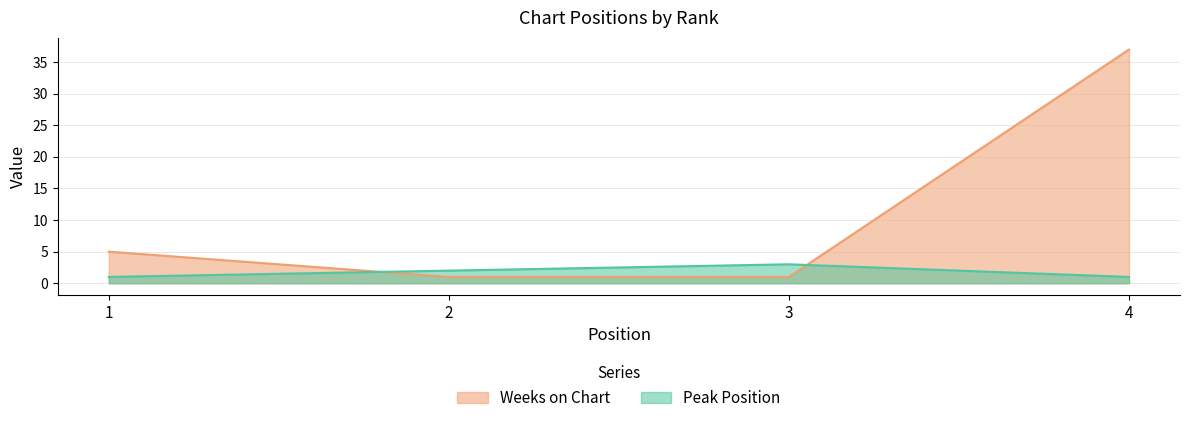

What is the value of the Peak Position point at the 1st from the left?

1